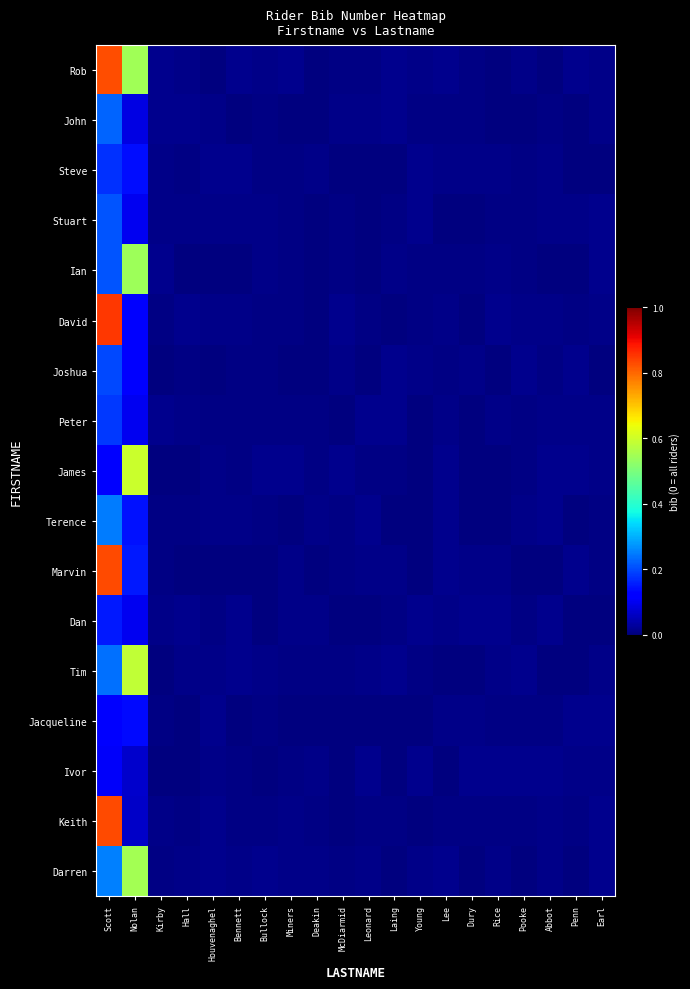

Which series has the largest total across all categories?

Rob